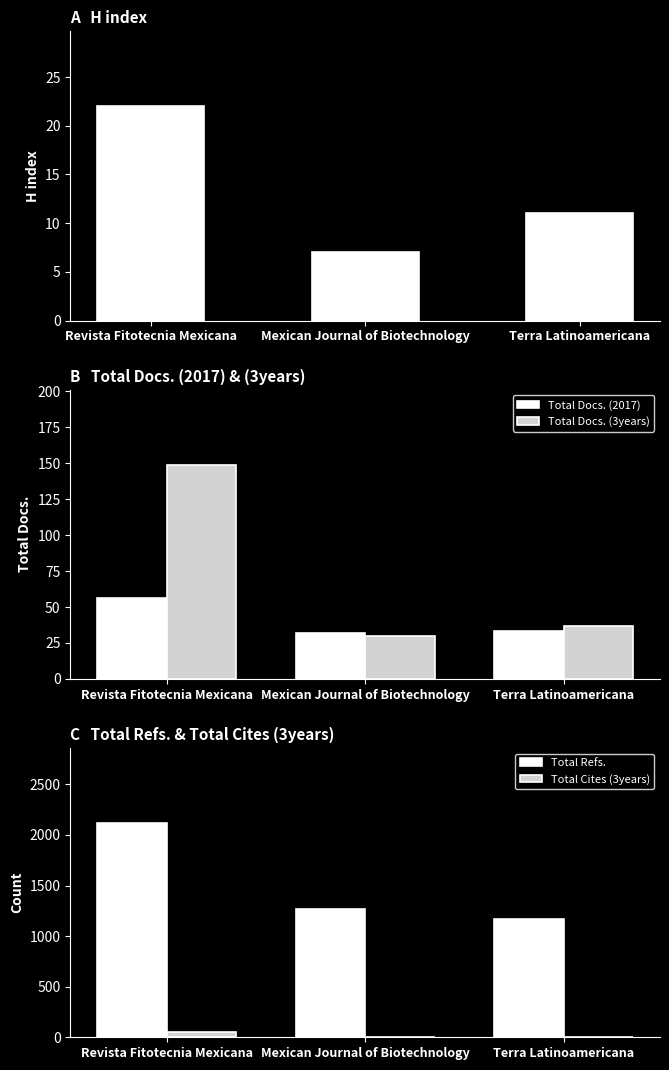

How many categories are shown in the chart?

3